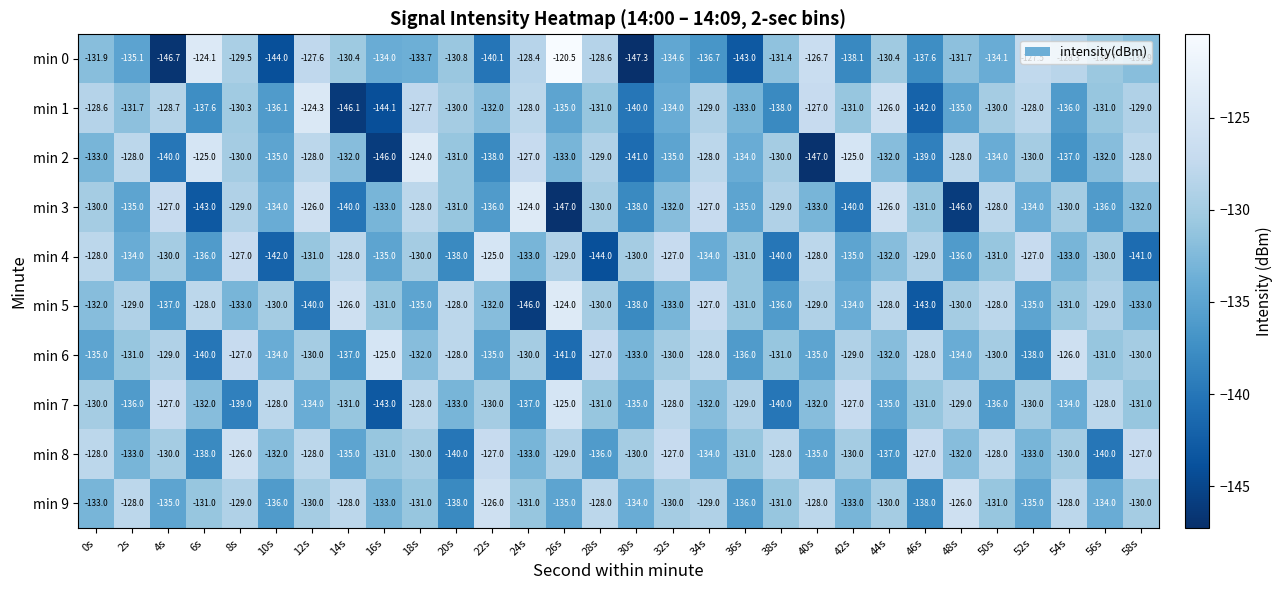

What is the sum of all min 2 values?

-3979.0